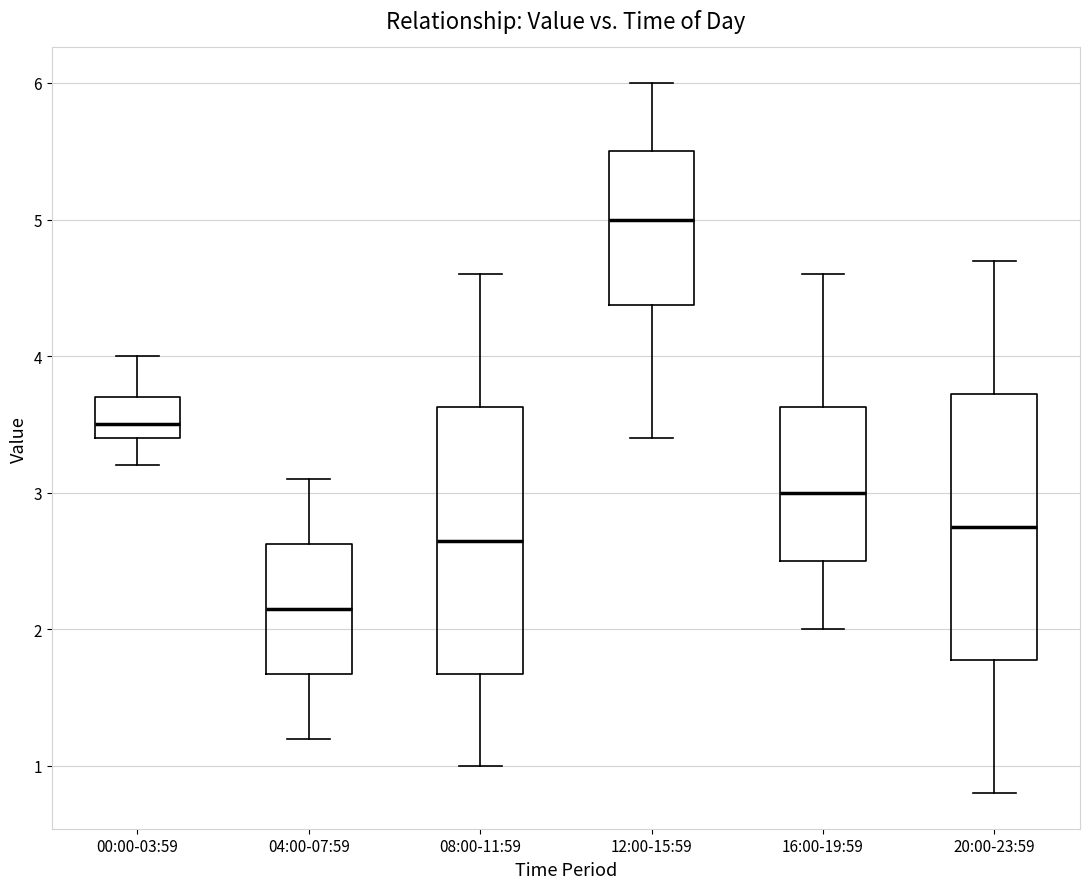

Reading left to right, read every box against the y-axis: the position of its median line, the range the box covers, and the ends of its whiskers. The values are not printed on the chart, so give them approximately, as read against the axis.

00:00-03:59: median 3.5, box 3.4 to 3.7, whiskers 3.2 to 4.0
04:00-07:59: median 2.2, box 1.7 to 2.6, whiskers 1.2 to 3.1
08:00-11:59: median 2.7, box 1.7 to 3.6, whiskers 1.0 to 4.6
12:00-15:59: median 5.0, box 4.4 to 5.5, whiskers 3.4 to 6.0
16:00-19:59: median 3.0, box 2.5 to 3.6, whiskers 2.0 to 4.6
20:00-23:59: median 2.8, box 1.8 to 3.7, whiskers 0.8 to 4.7